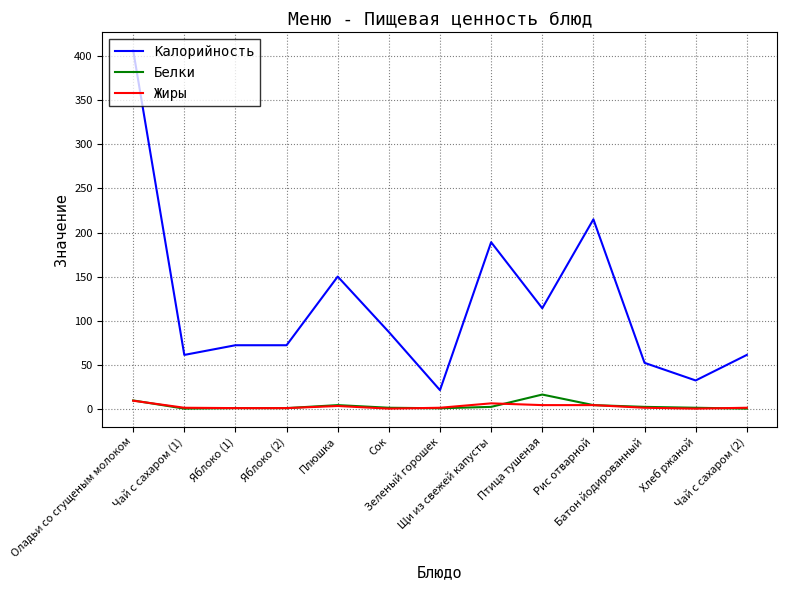

True or false: Калорийность and Белки cross at least once.

False